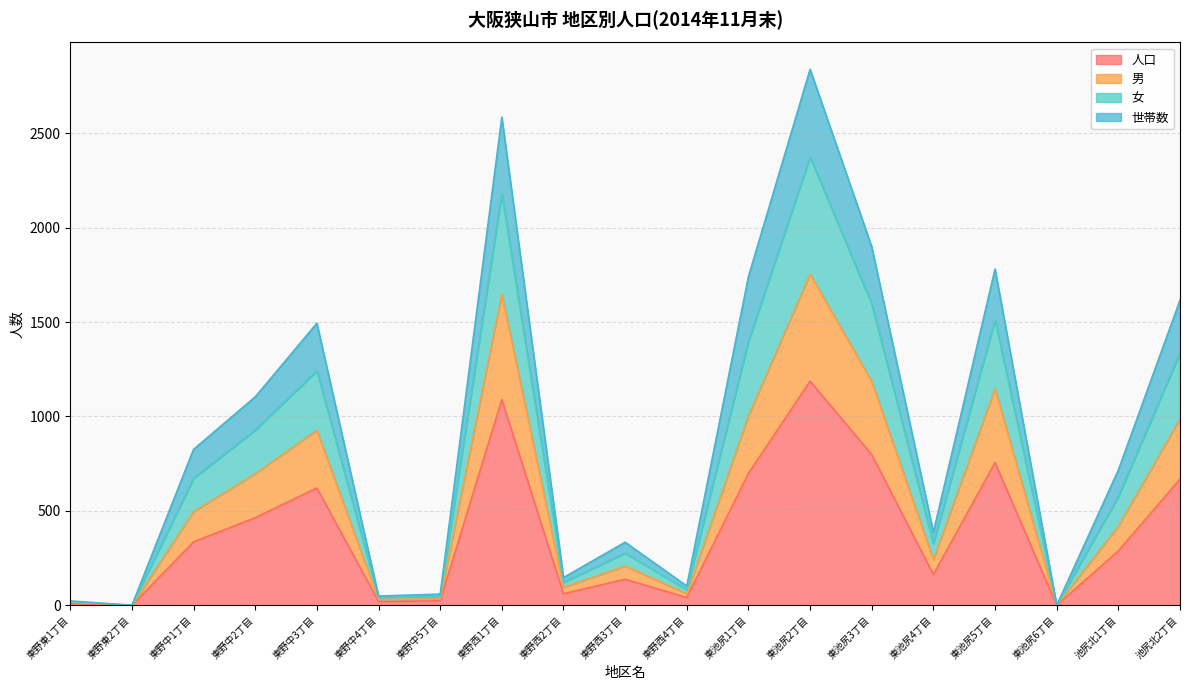

At which category is the sum across all series the highest?

東池尻2丁目